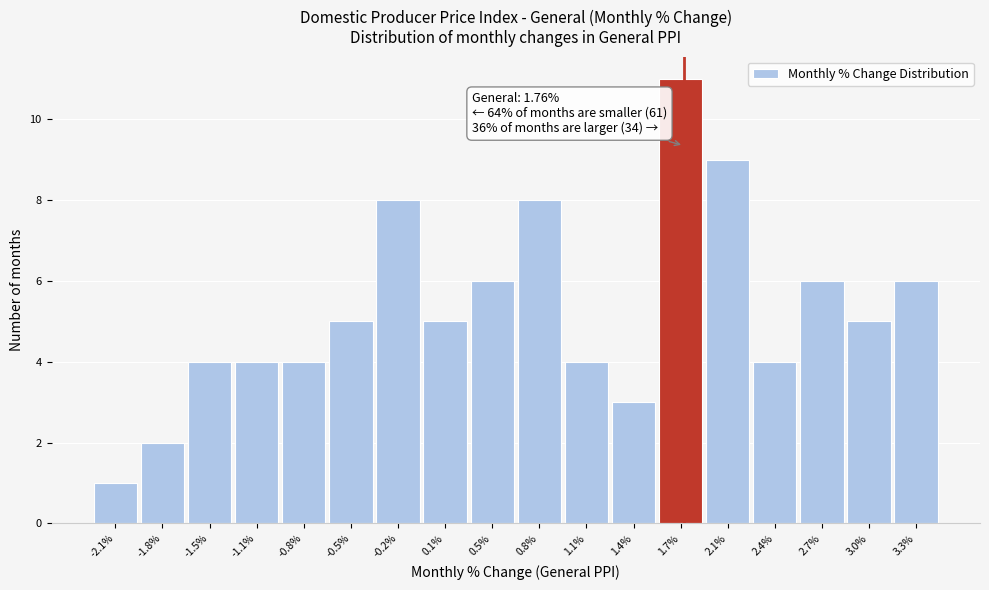

Which range on the x-axis has the tallest bar?

1.60 to 1.90